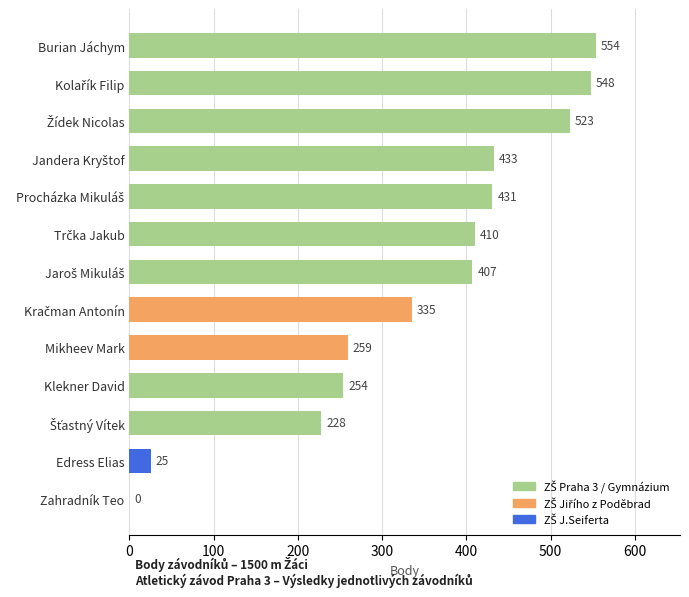

Which category has the highest value across all series?

Burian Jáchym